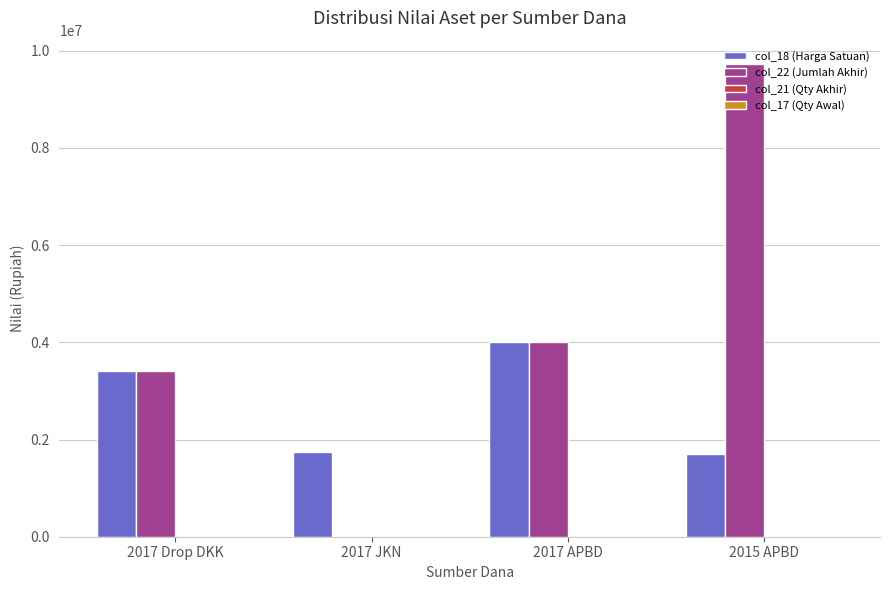

At which category is the sum across all series the highest?

2015 APBD